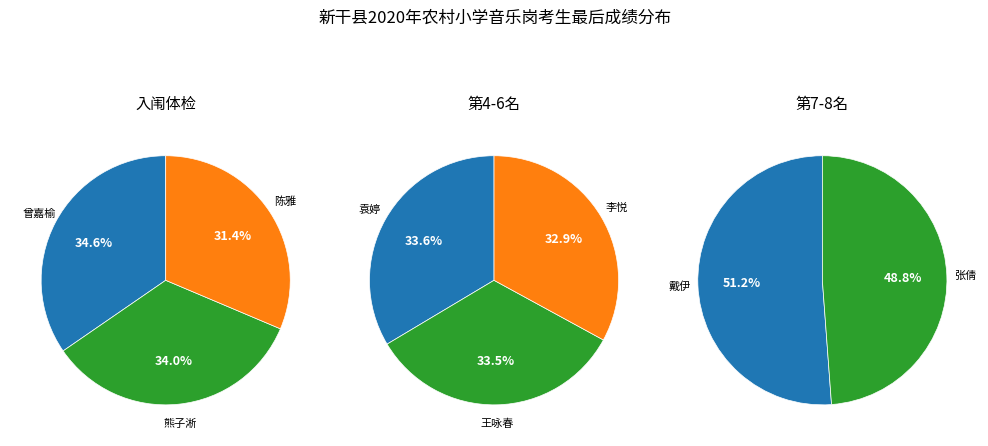

Is 熊子淅 the majority of the pie?

No